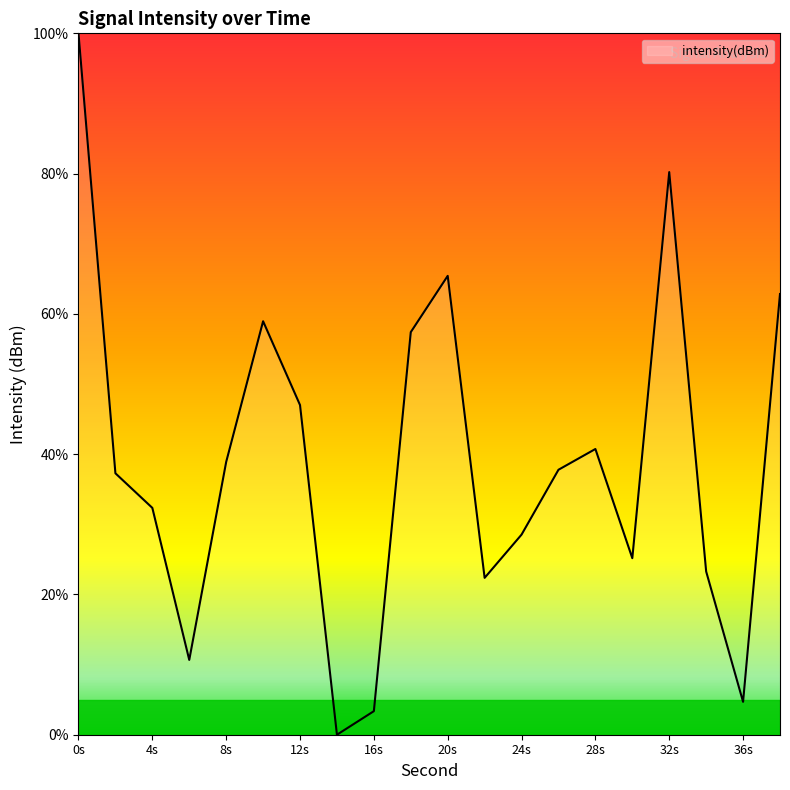

What is the greatest value displayed?

100.0